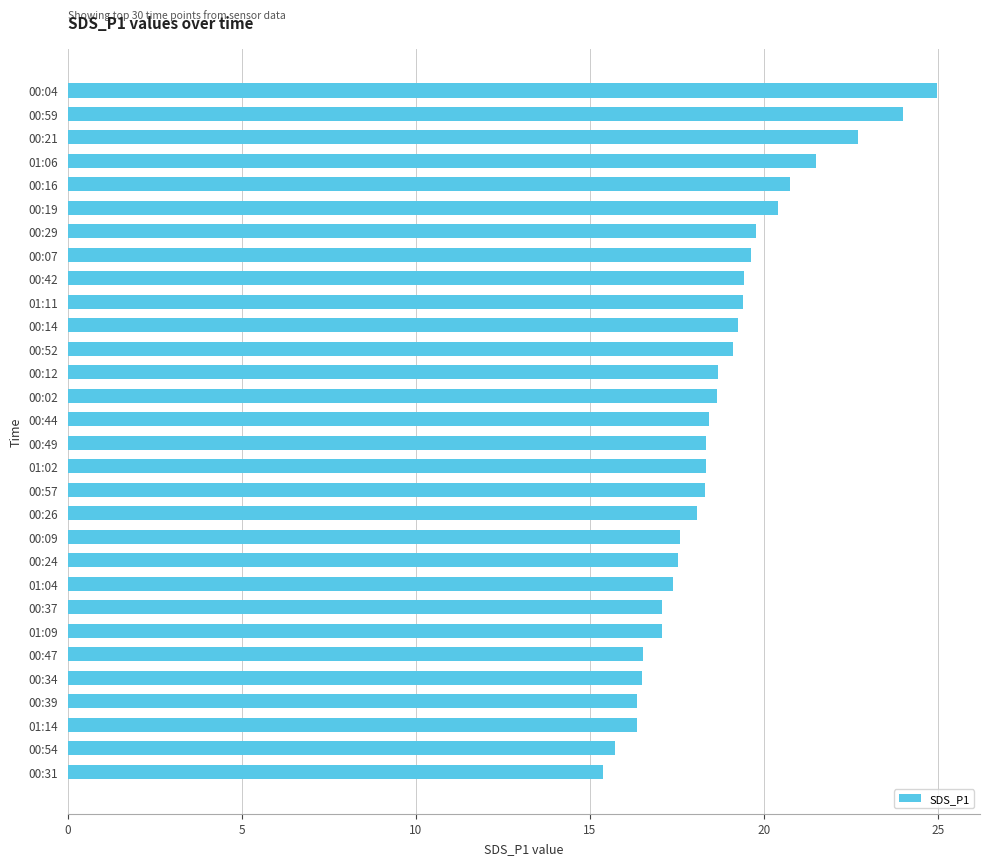

Between 00:04 and 00:21, which is larger?

00:04